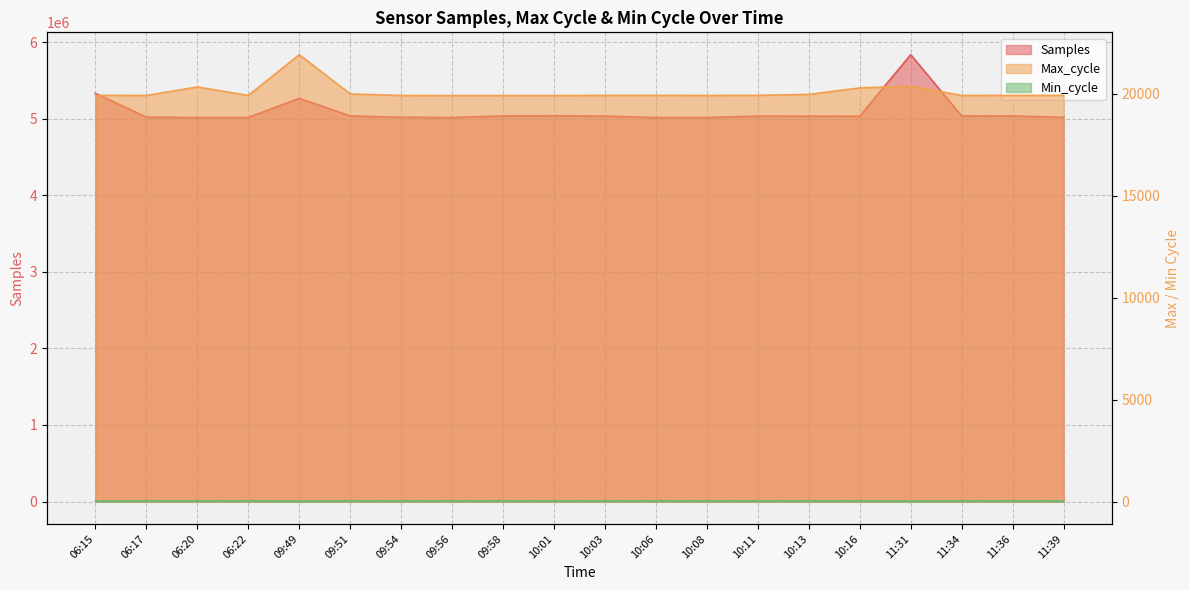

What is the total value across all series at 11:34?

5057228